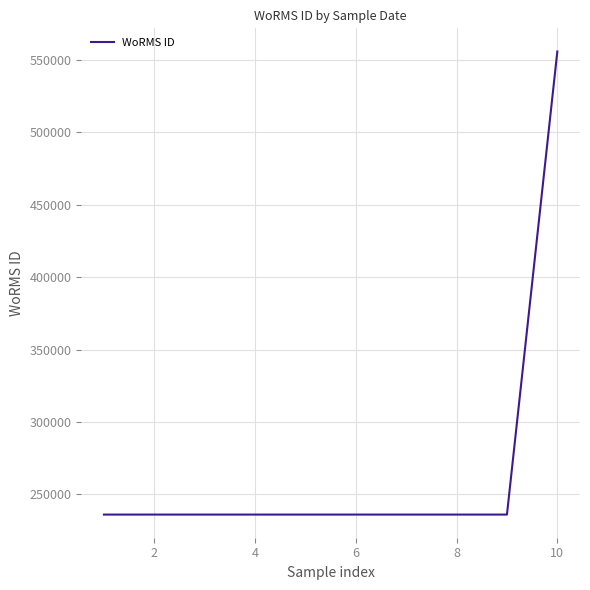

Does the chart display data point markers on the line(s)?

No